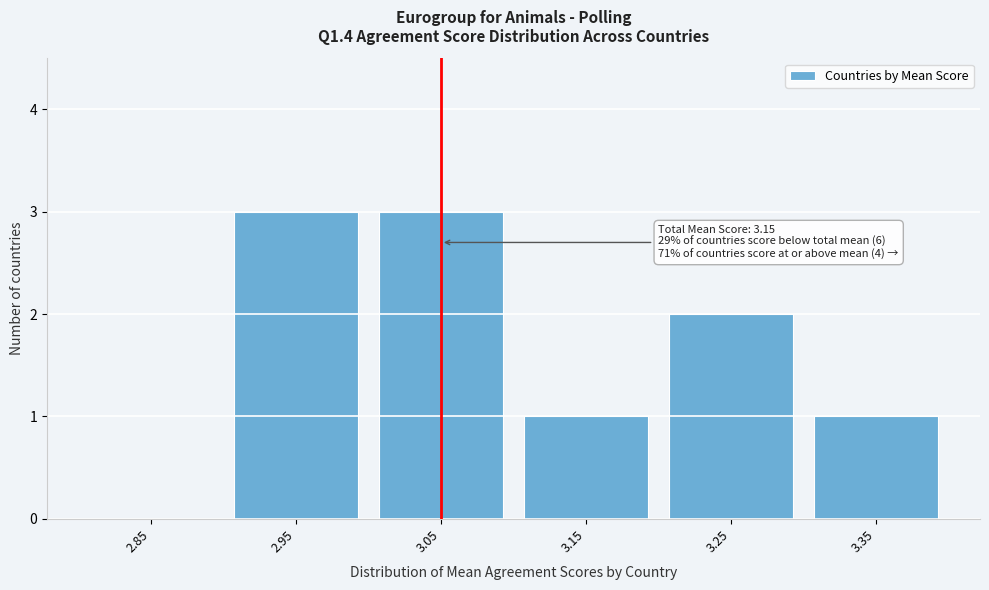

Reading left to right, list all the values displayed in this chart.

2.85=0	2.95=3	3.05=3	3.15=1	3.25=2	3.35=1